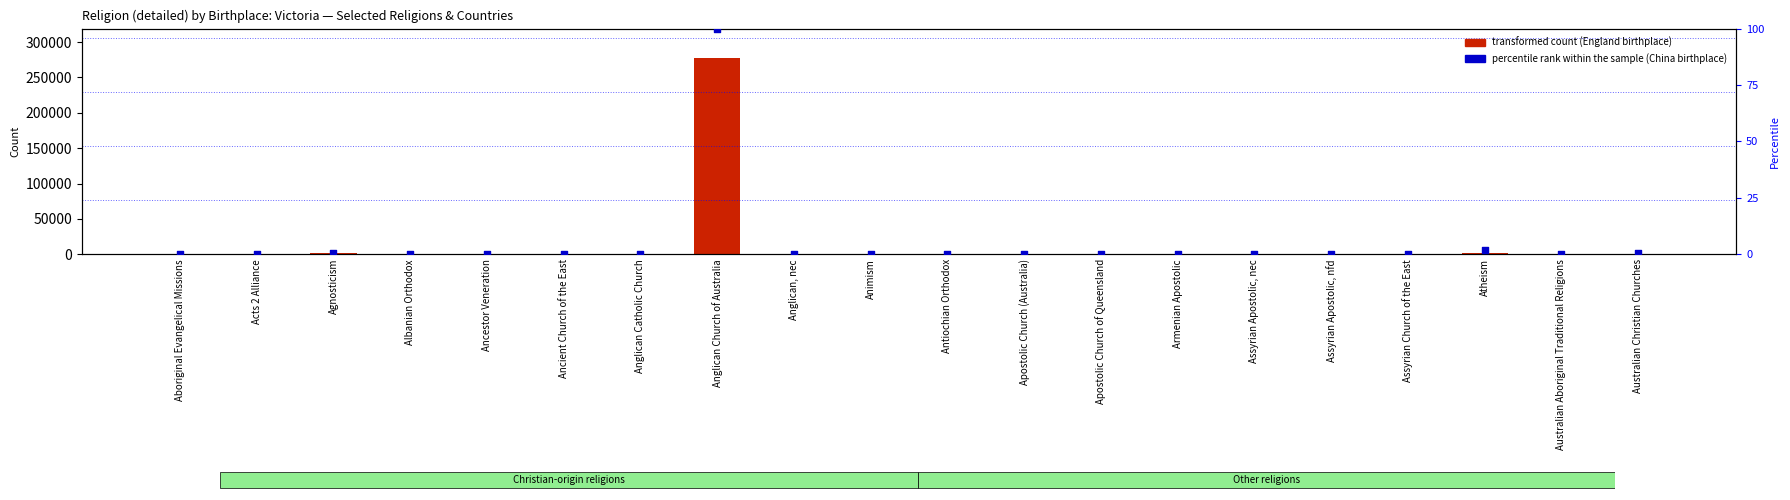

Which series has the largest Y range (max minus min)?

transformed count